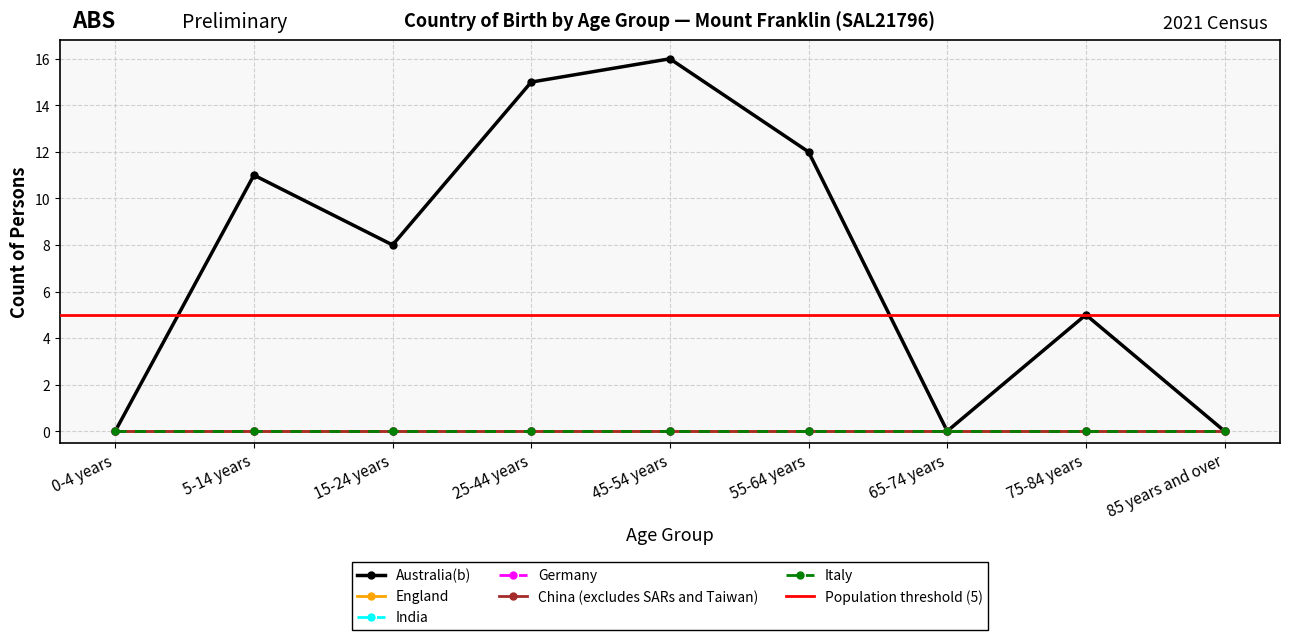

Which has a higher value, 55-64 years or 45-54 years?

45-54 years